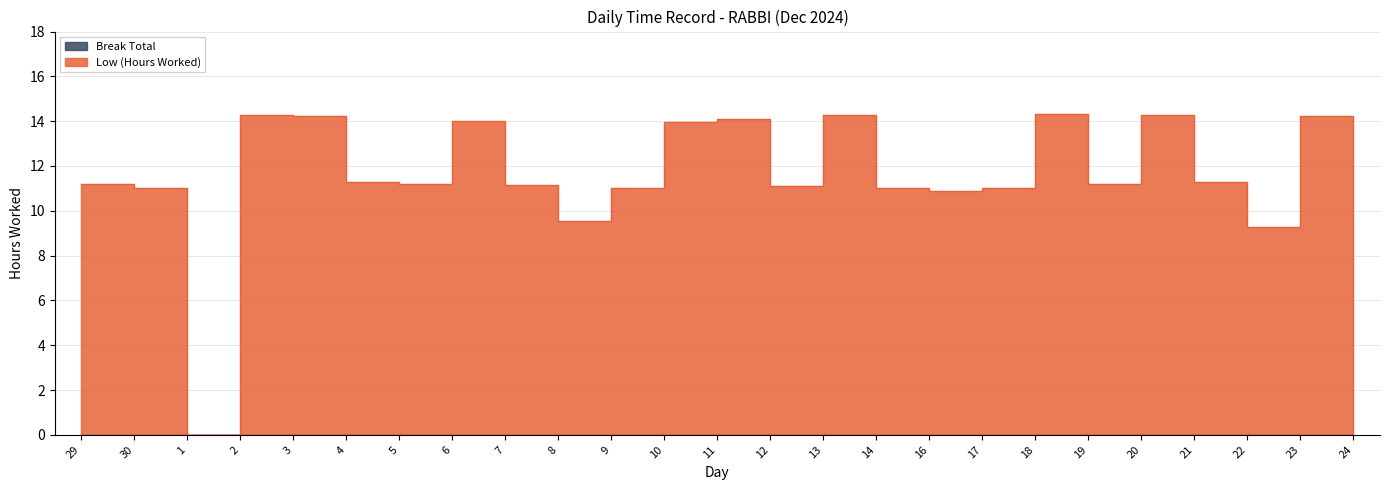

Between 1 and 8, which is larger?

8